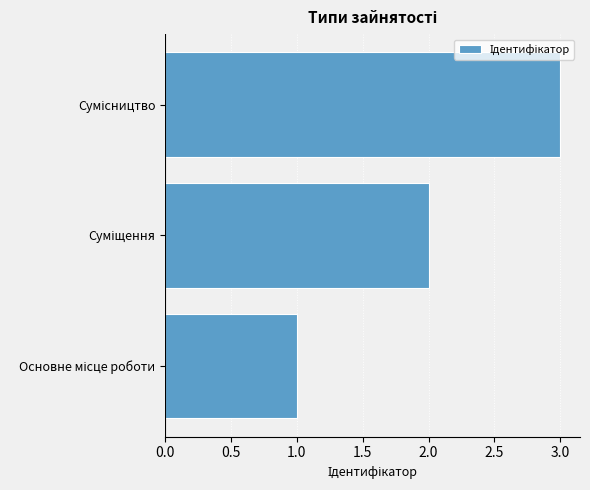

What is the sum of all values?

6